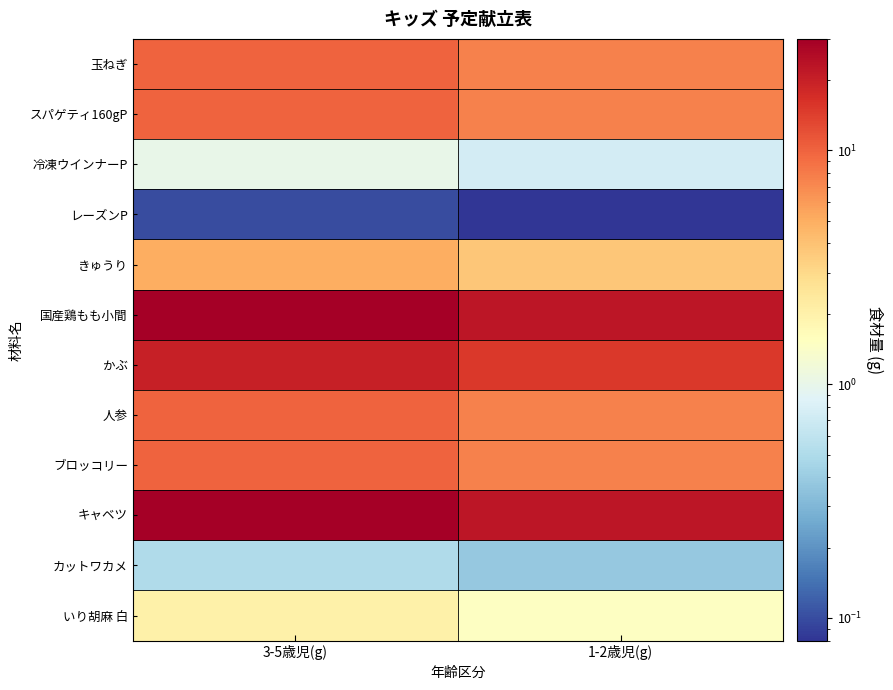

At how many categories does at least one series exceed 21?

2